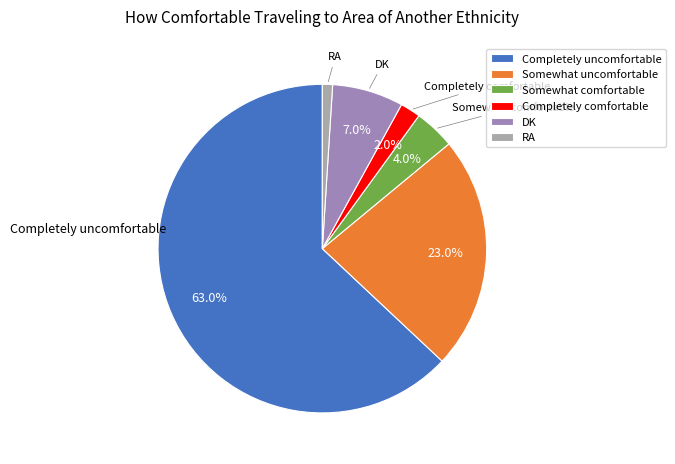

Is it true that RA is 7% of the pie?

False